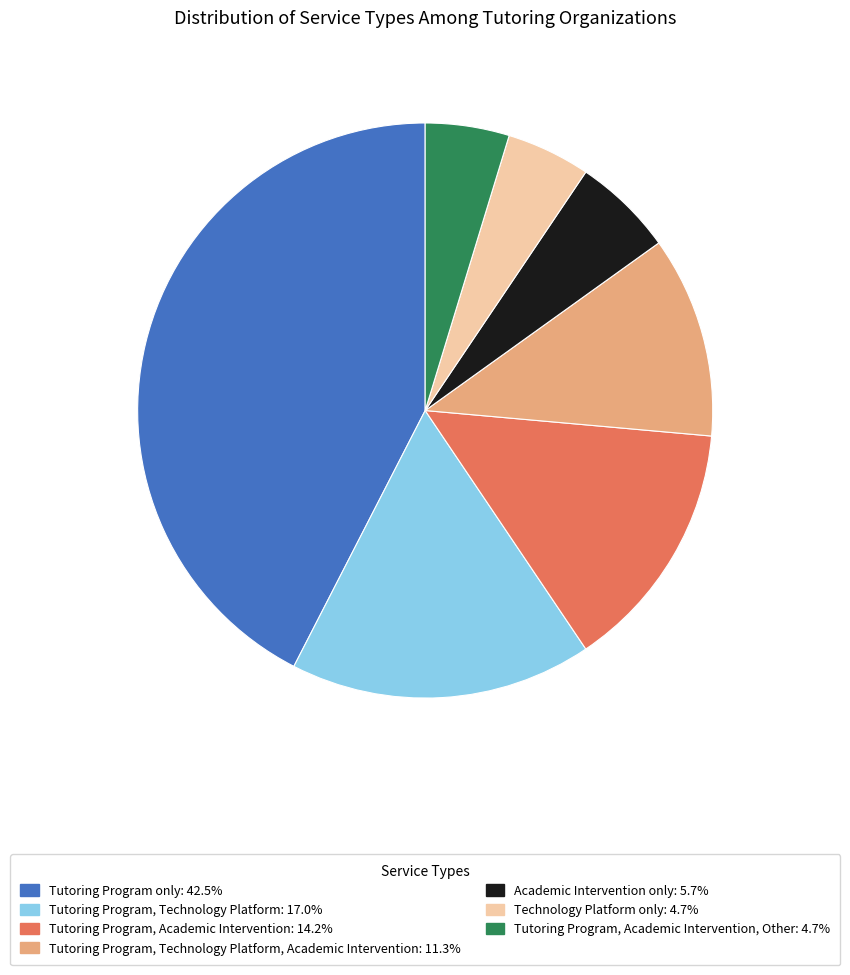

Does any single category account for the majority?

No